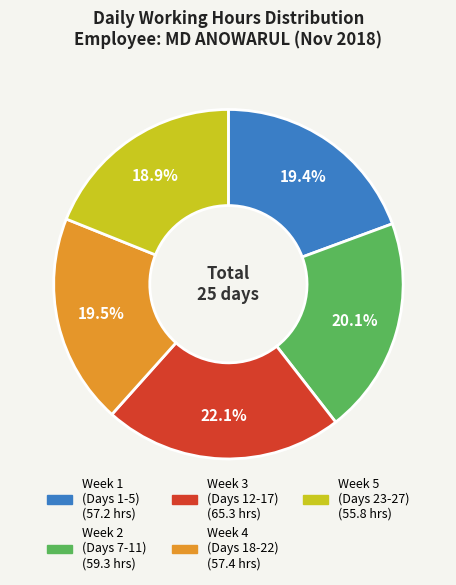

Does any single category account for the majority?

No